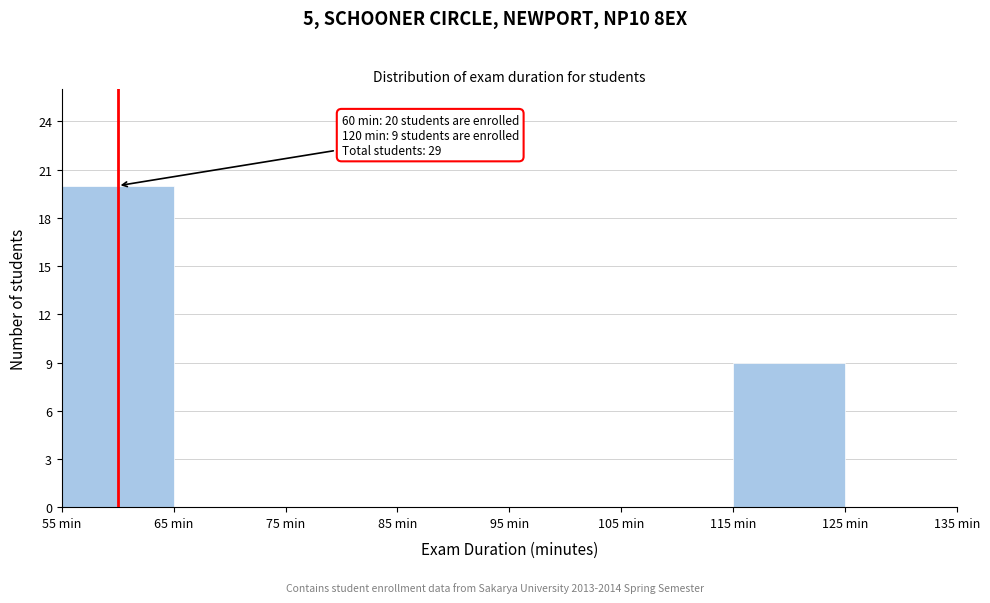

Over which range of the x-axis is the bar tallest?

55 to 65